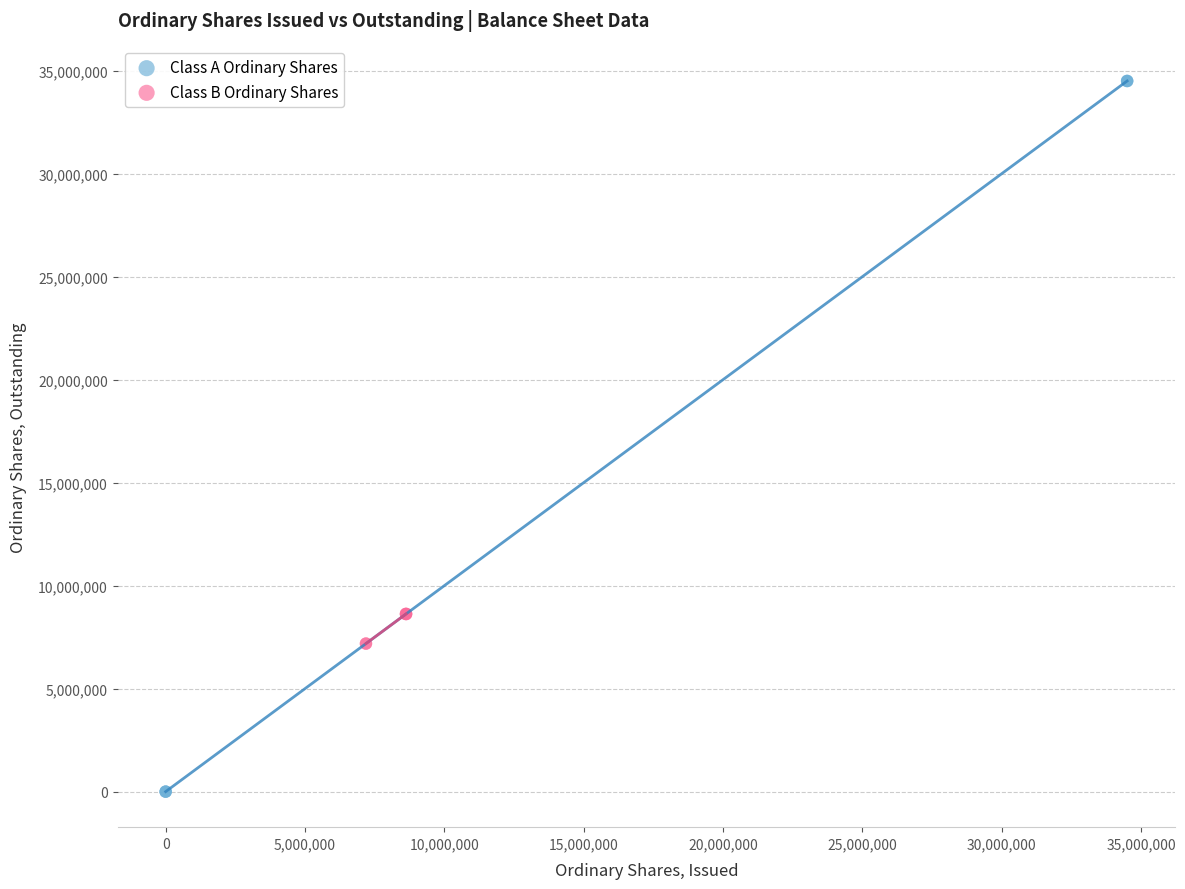

Which series reaches the minimum Y coordinate?

Class A Ordinary Shares